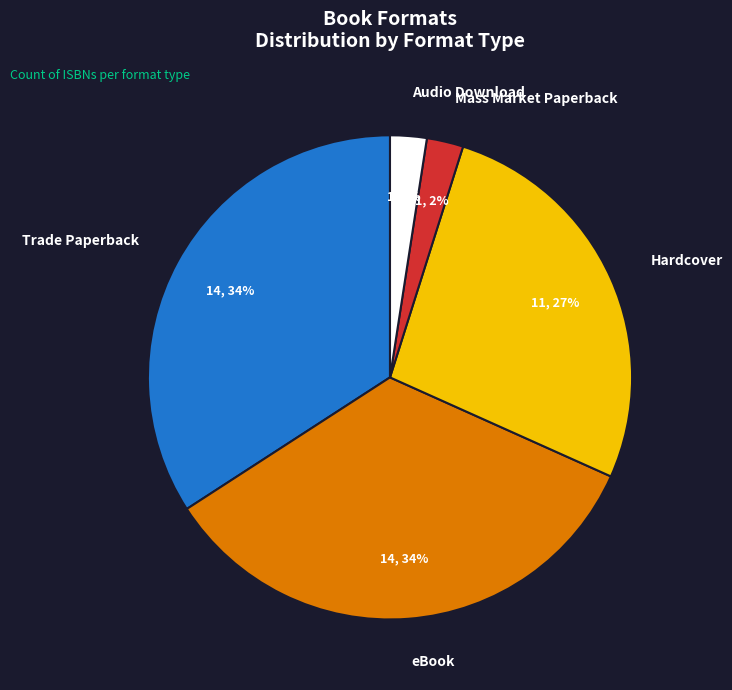

To the nearest percent, what is the average slice percentage?

20%